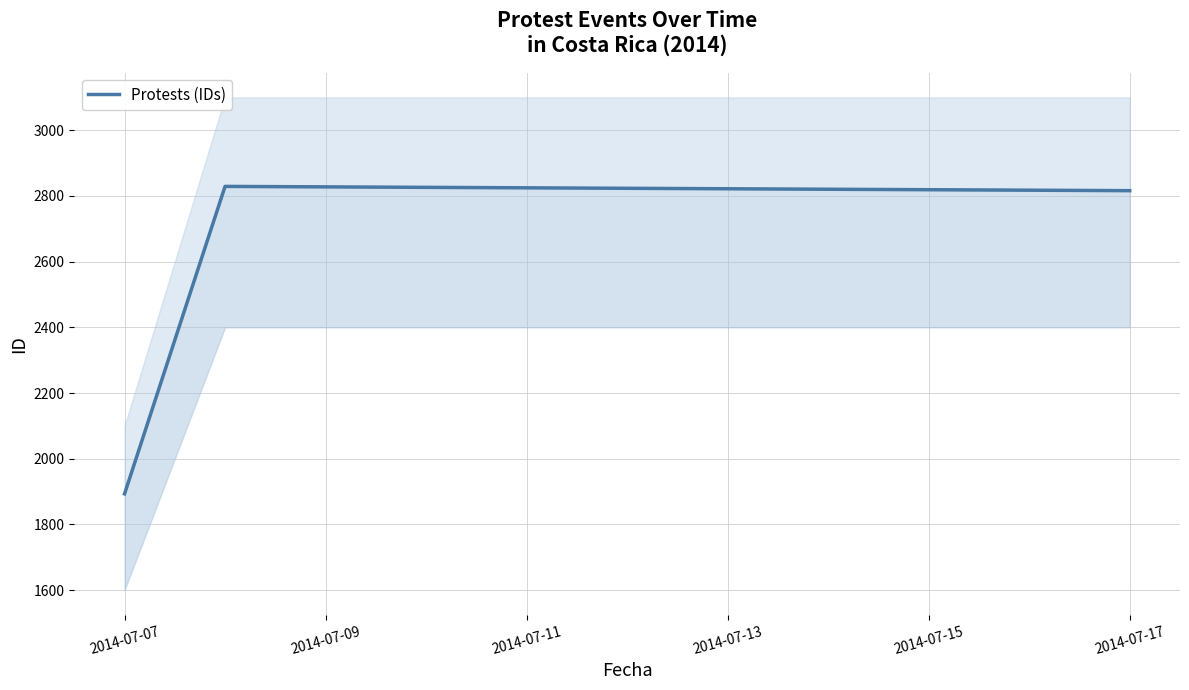

How many series are shown in this chart?

1